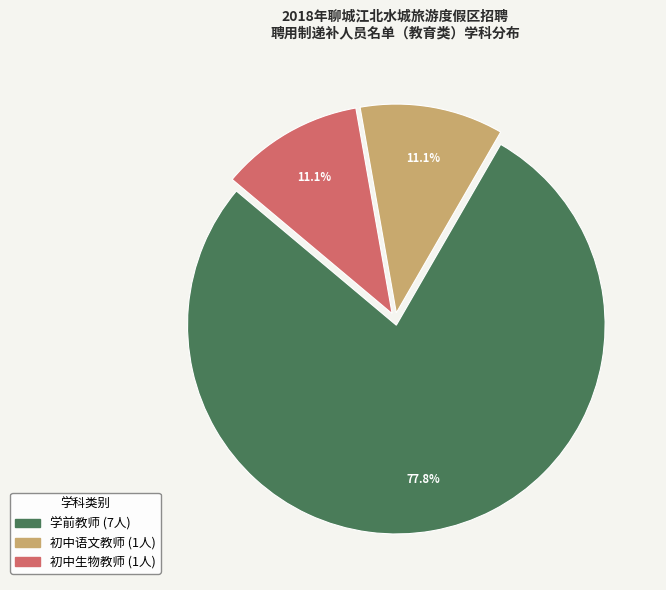

Combined, do 学前教师 and 初中语文教师 account for over 50%?

Yes